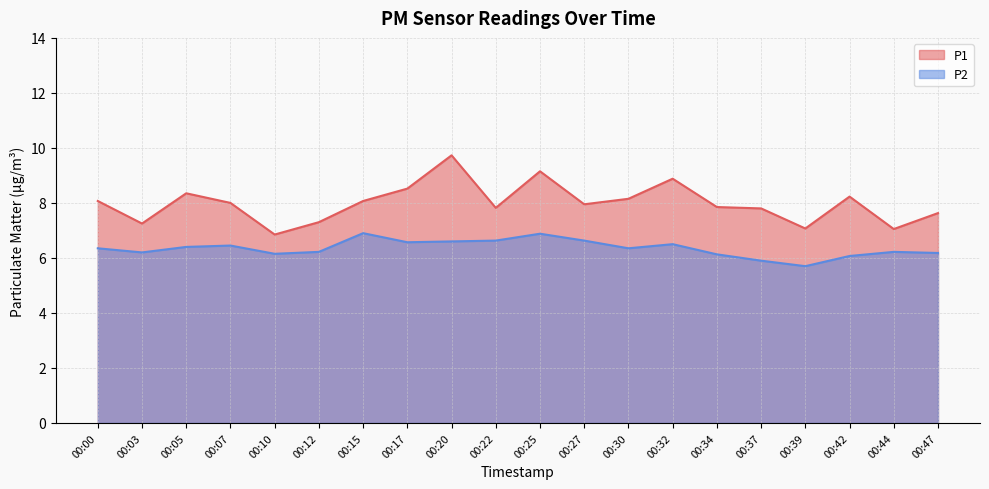

What is the value of the P2 point at the 16th from the left?

5.9